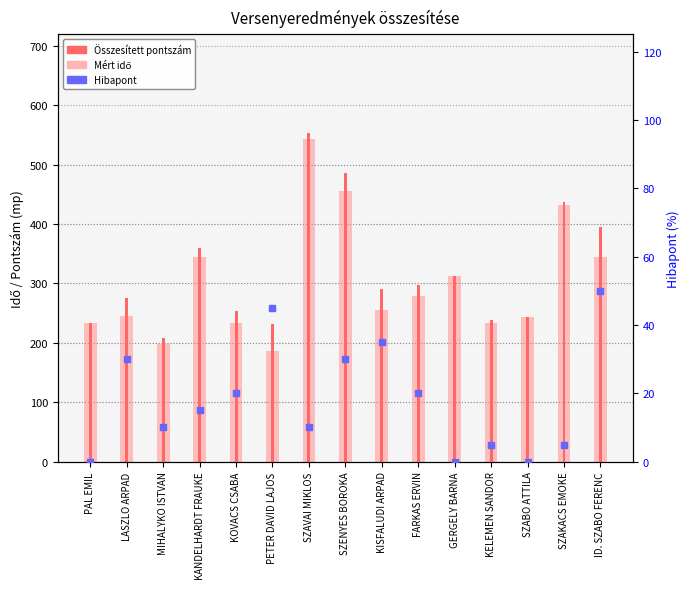

At how many categories does at least one series exceed 175?

15